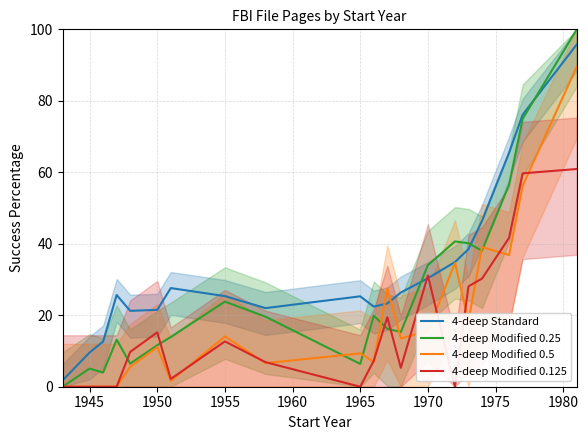

True or false: 4-deep Modified 0.125 has a value of 0.0 at 1945.

True